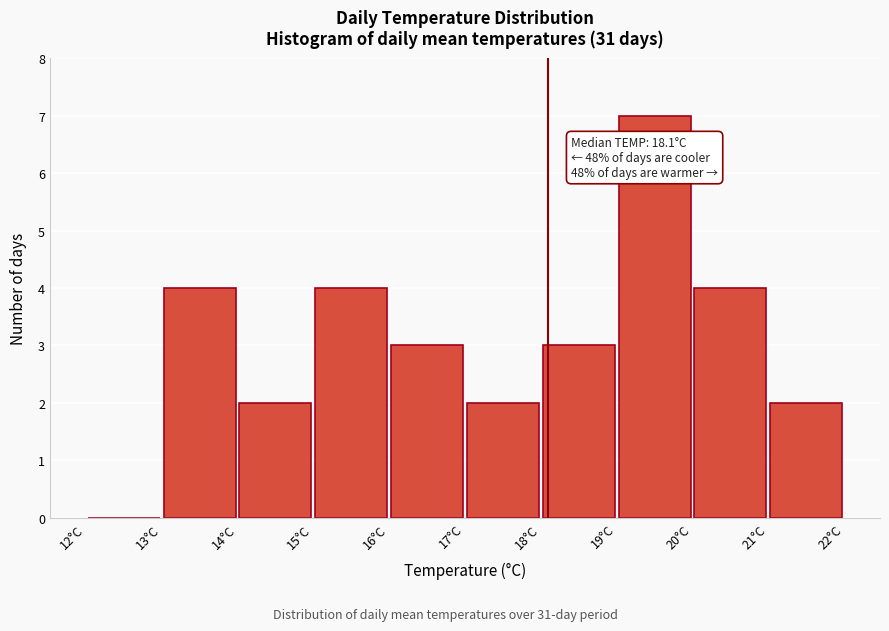

Over which range of the x-axis is the bar tallest?

19 to 20